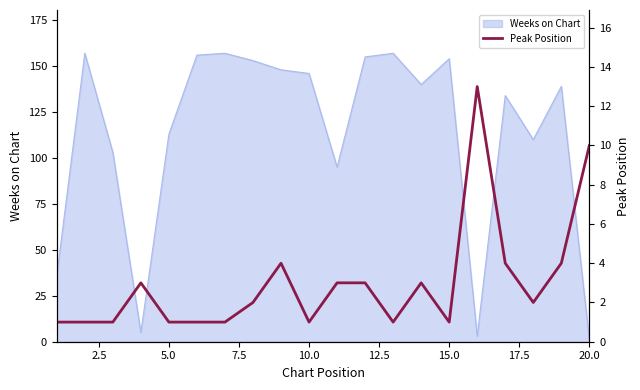

The Weeks on Chart series shows 146 at 10.0. True or false?

True